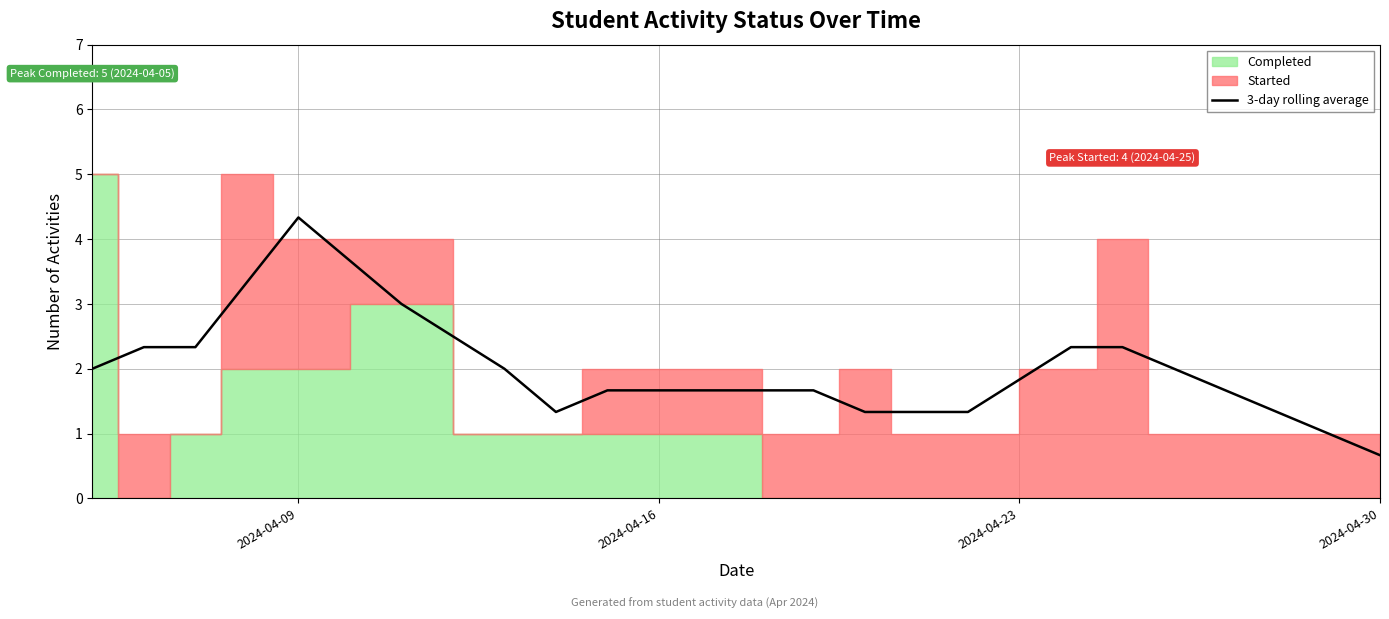

What is the difference between the maximum and minimum values?

3.7